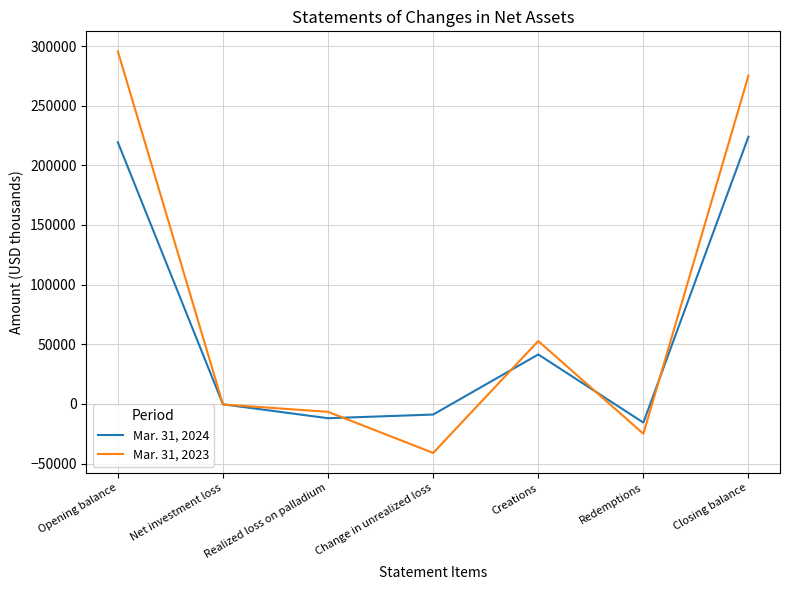

Does the chart display data point markers on the line(s)?

No